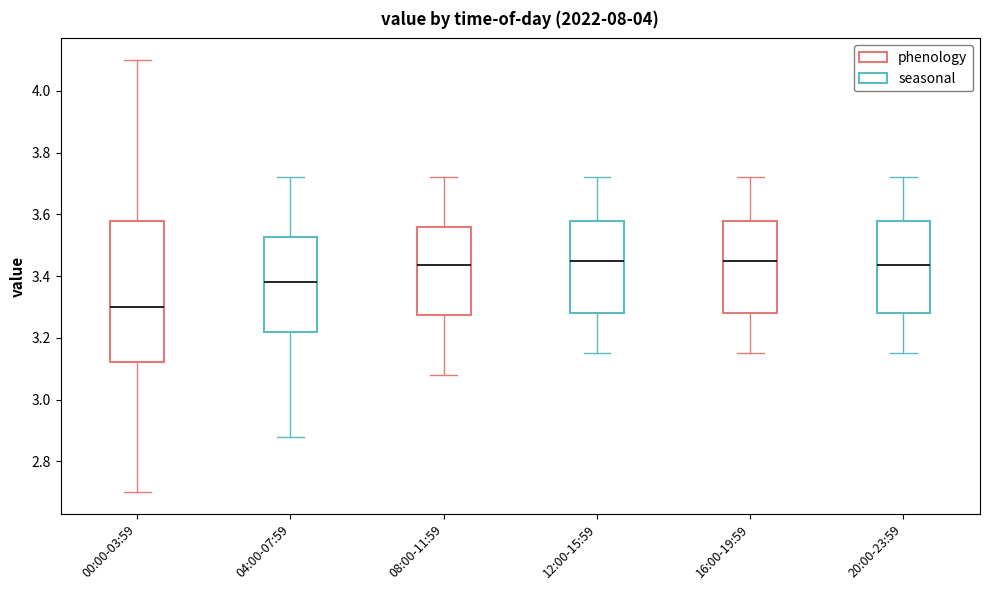

Reading left to right, read every box against the y-axis: the position of its median line, the range the box covers, and the ends of its whiskers. The values are not printed on the chart, so give them approximately, as read against the axis.

00:00-03:59: median 3.30, box 3.12 to 3.58, whiskers 2.70 to 4.10
04:00-07:59: median 3.38, box 3.22 to 3.52, whiskers 2.88 to 3.72
08:00-11:59: median 3.44, box 3.28 to 3.56, whiskers 3.08 to 3.72
12:00-15:59: median 3.46, box 3.28 to 3.58, whiskers 3.16 to 3.72
16:00-19:59: median 3.46, box 3.28 to 3.58, whiskers 3.16 to 3.72
20:00-23:59: median 3.44, box 3.28 to 3.58, whiskers 3.16 to 3.72